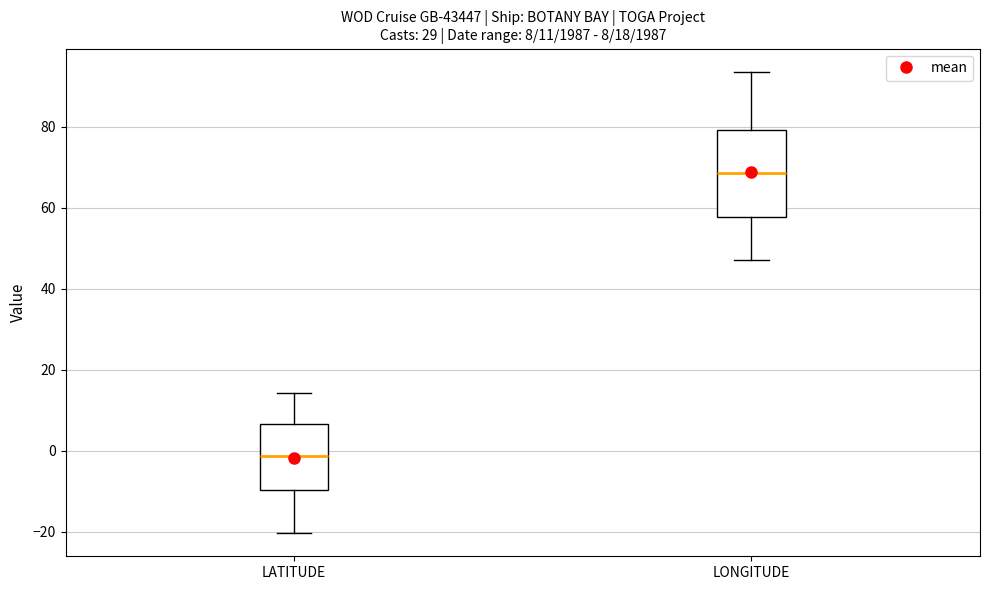

Which box has the highest median line?

LONGITUDE